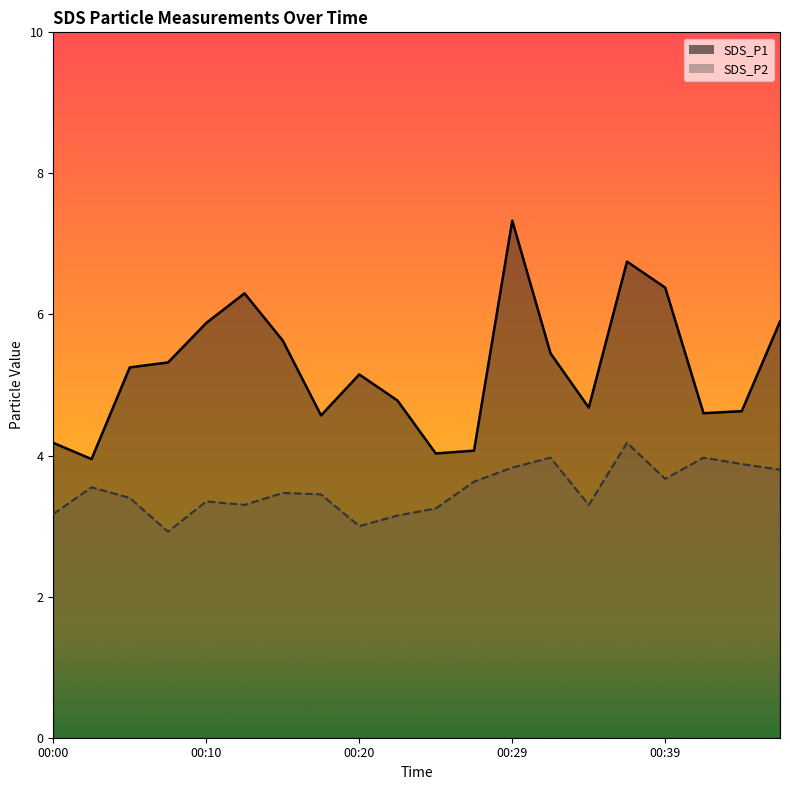

True or false: SDS_P1 and SDS_P2 intersect in this chart.

False